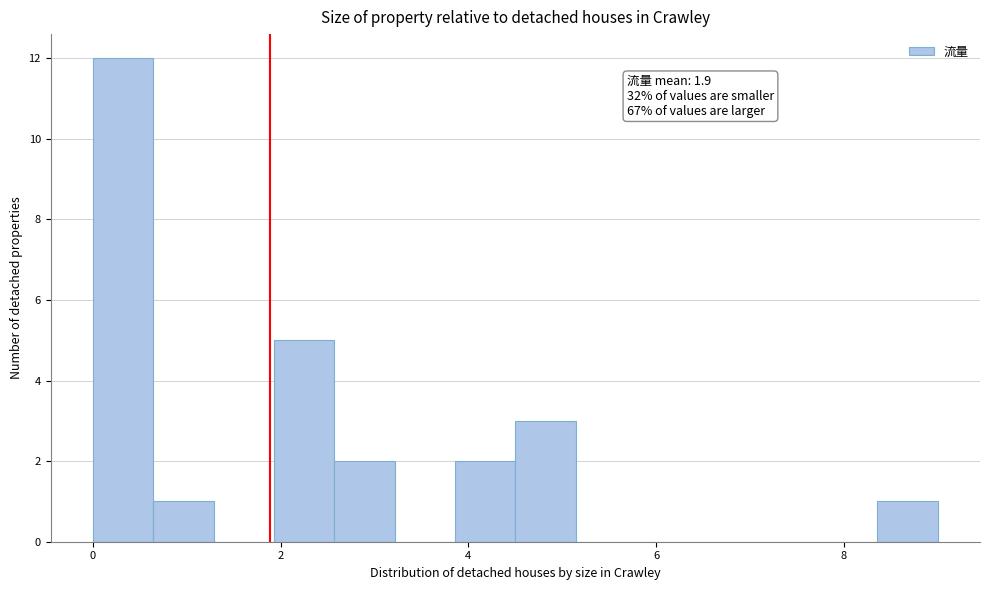

Read against the x-axis, roughly where is the centre of the tallest bar?

0.4